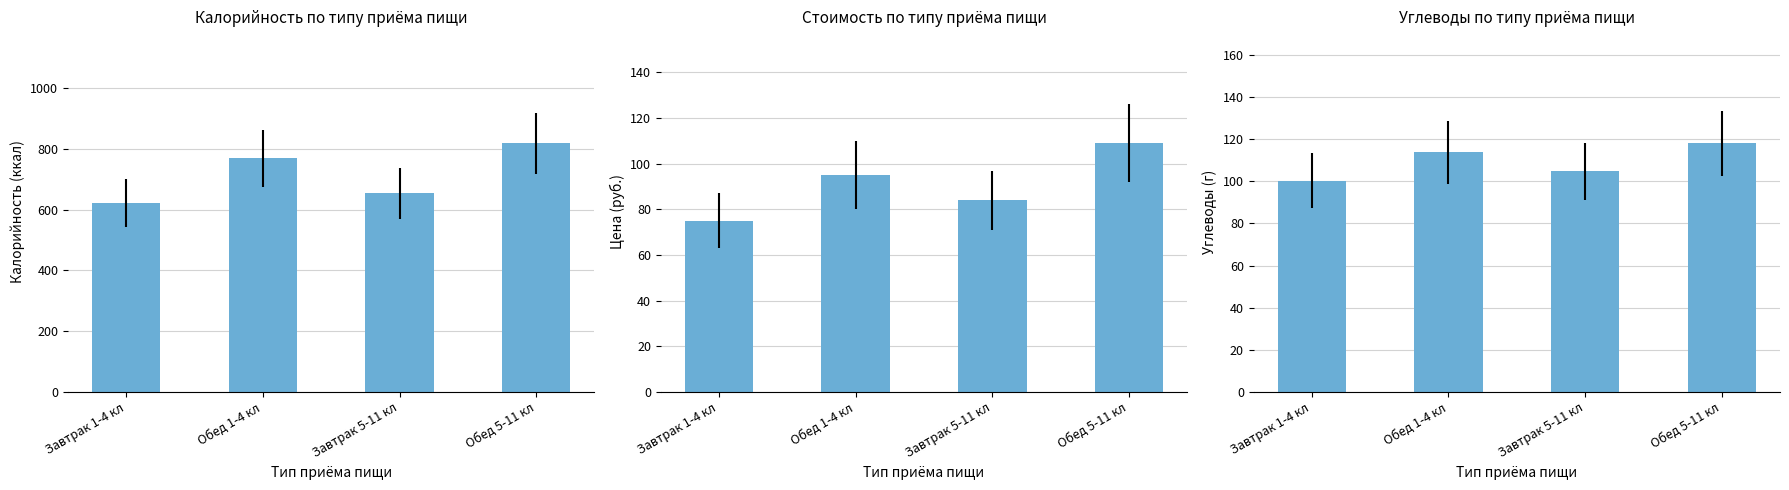

Between Завтрак 1-4 кл and Обед 1-4 кл, which series saw the biggest shift?

Калорийность